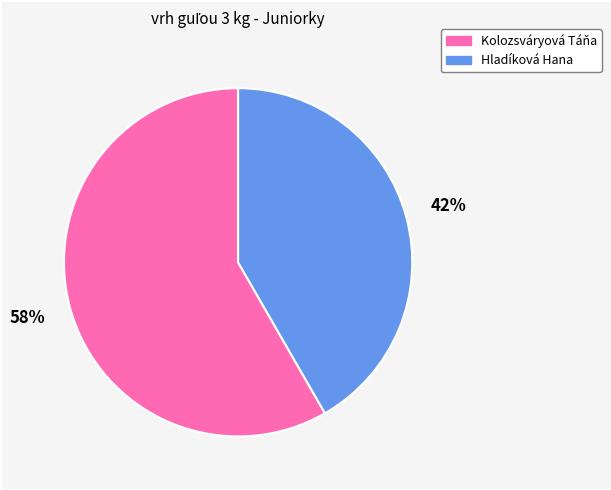

What is the majority slice?

Kolozsváryová Táňa